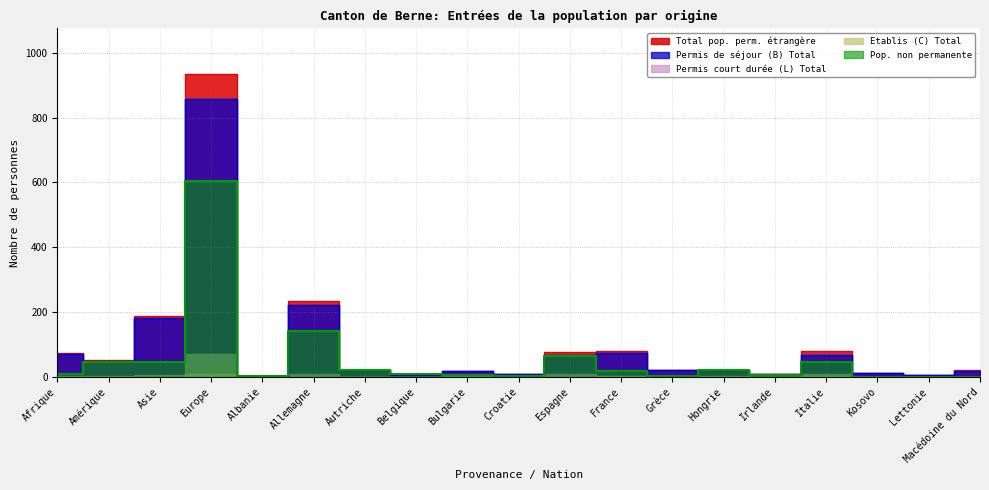

What is the label of the 4th point from the right?

Italie